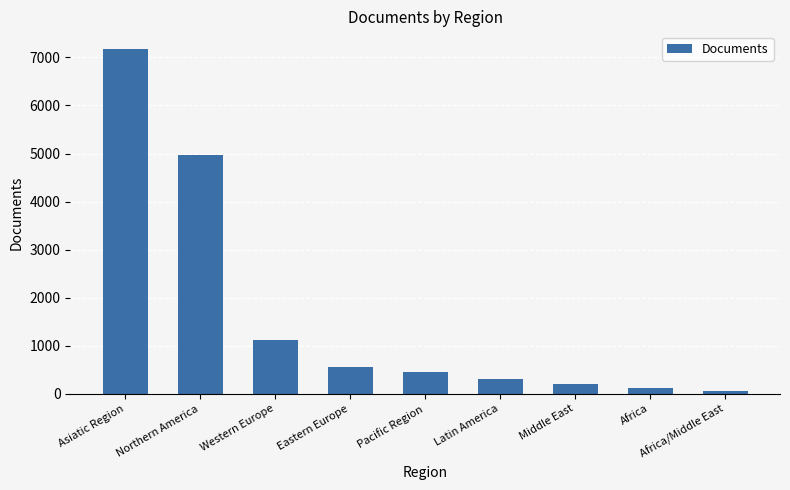

What is the difference between the values at Eastern Europe and Middle East?

362